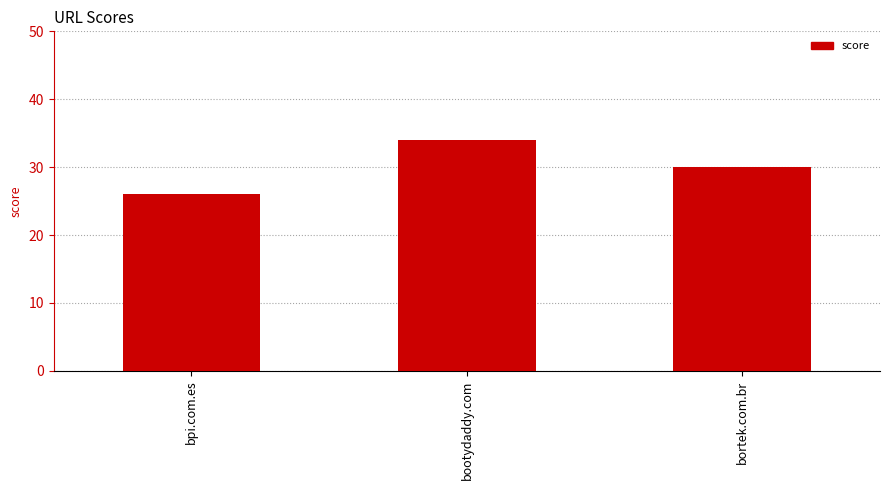

List the labels in order of value, smallest first.

bpi.com.es, bortek.com.br, bootydaddy.com